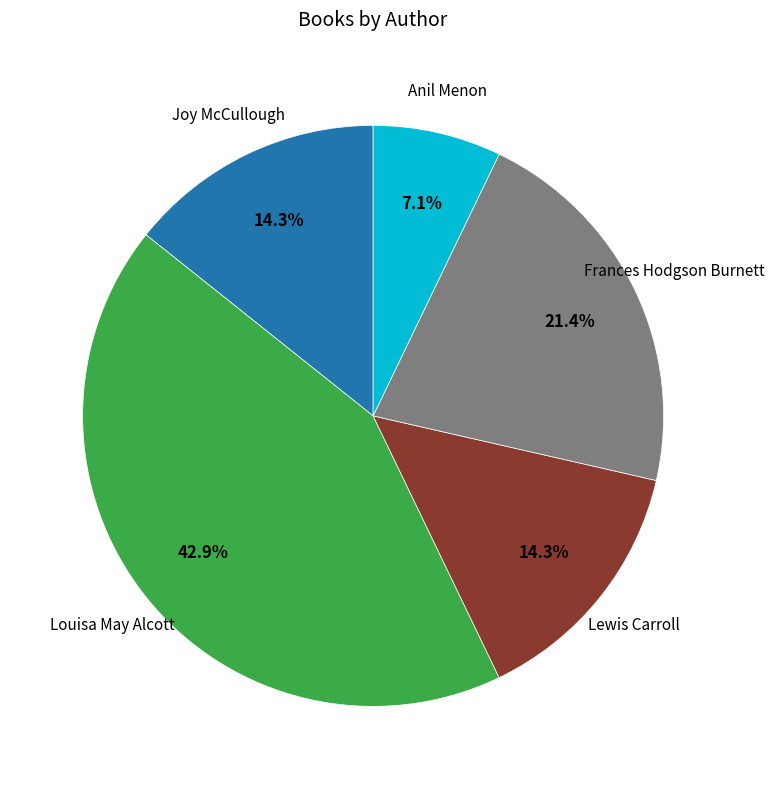

How many segments does this pie chart have?

5